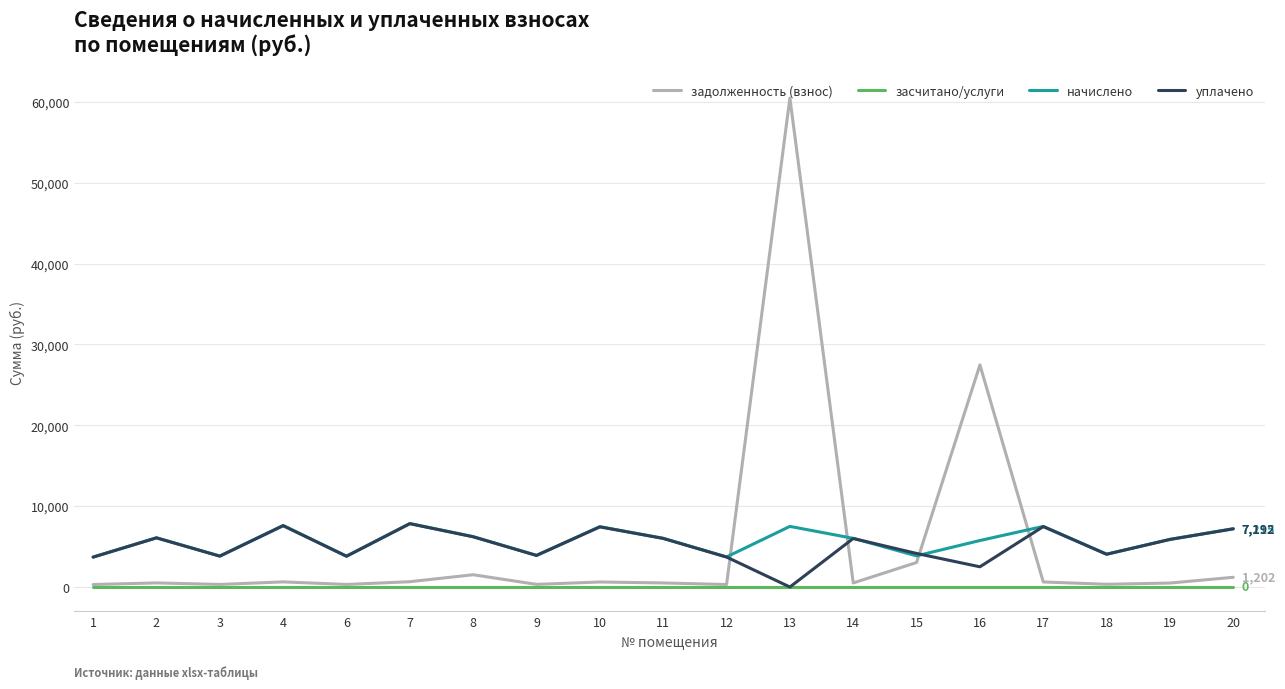

Which series has the largest range (max minus min)?

задолженность (взнос)